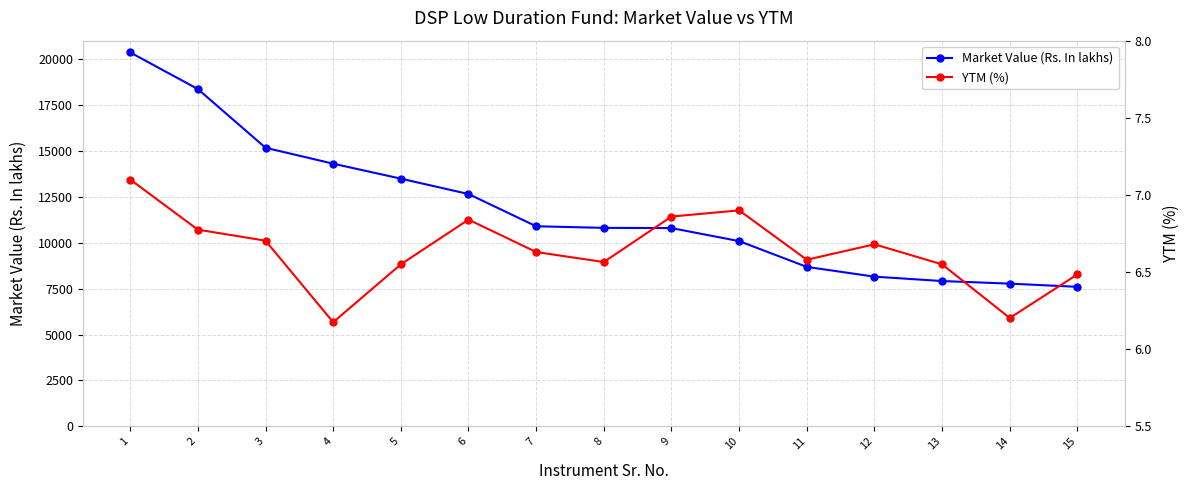

What is the spread (max minus min) of values at 6?

12645.8